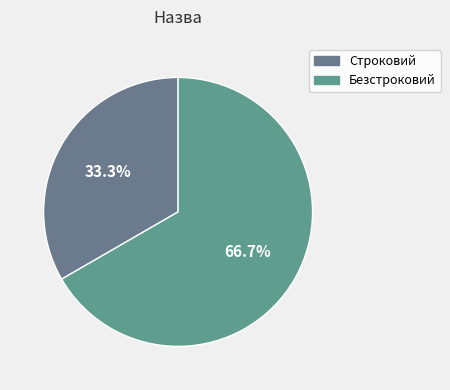

How many slices are in this pie chart?

2